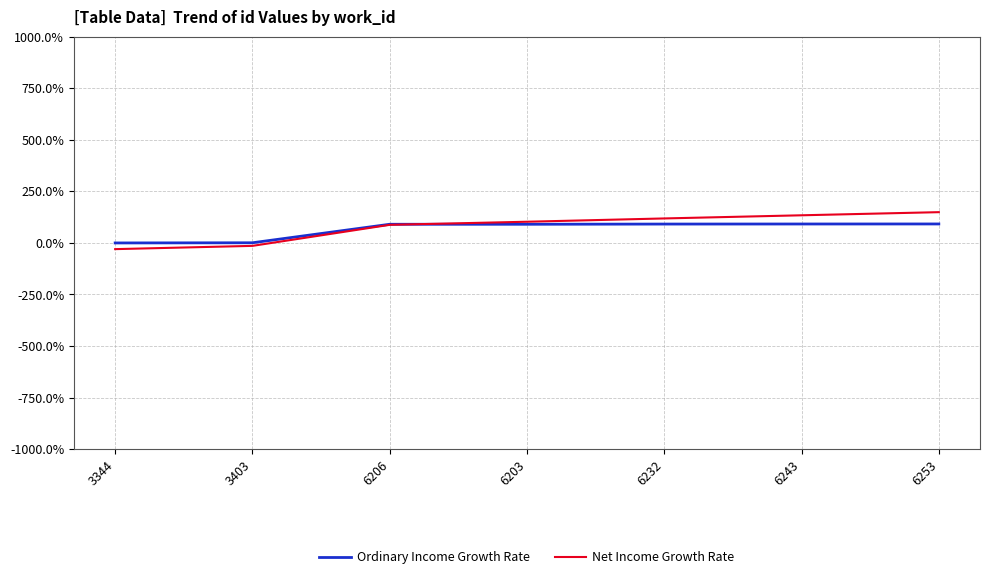

At which label is Net Income Growth Rate closest to 59?

6206